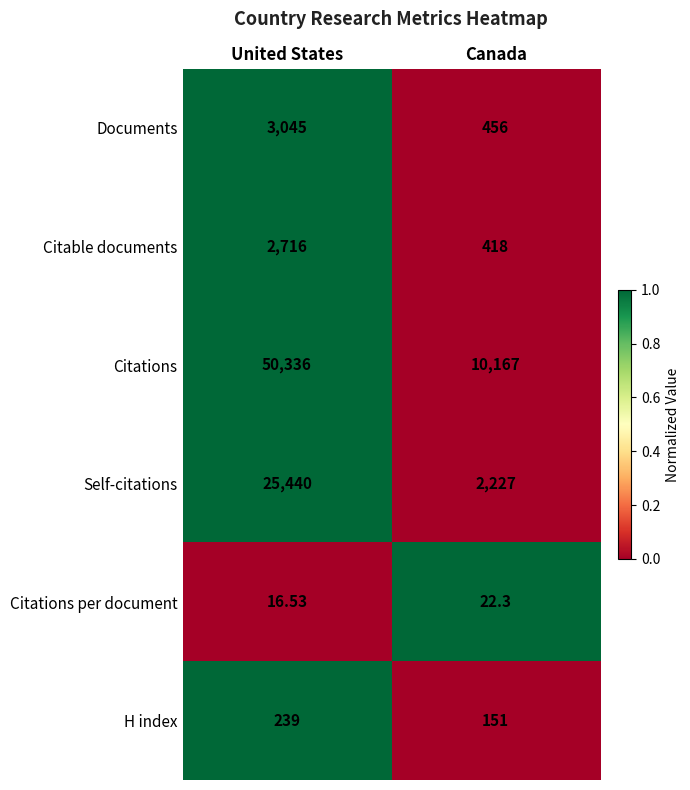

List the labels in order of Citations per document value, smallest first.

United States, Canada